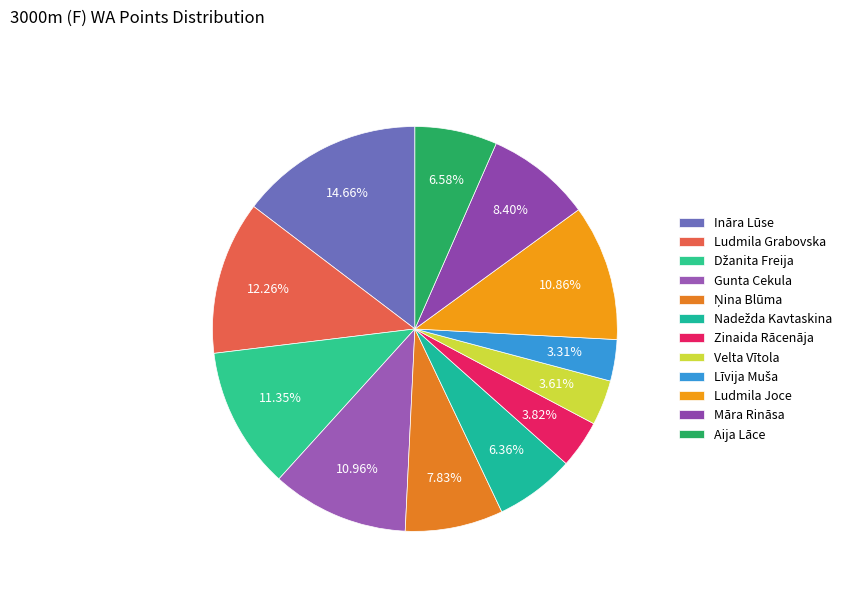

What is the ratio of the value at Zinaida Rācenāja to the value at Ināra Lūse?

0.3